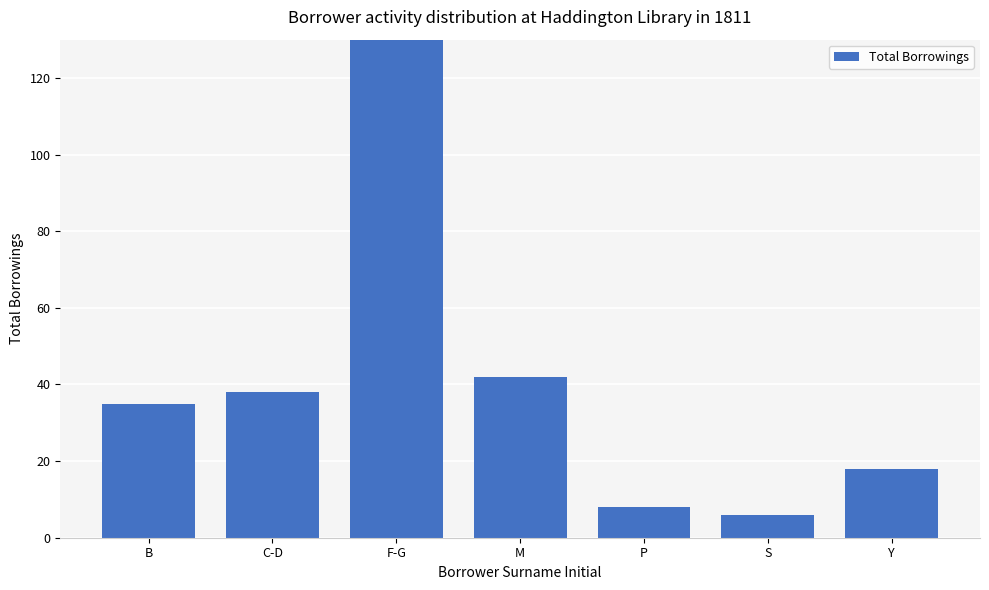

What is the label of the 1st bar from the left?

B